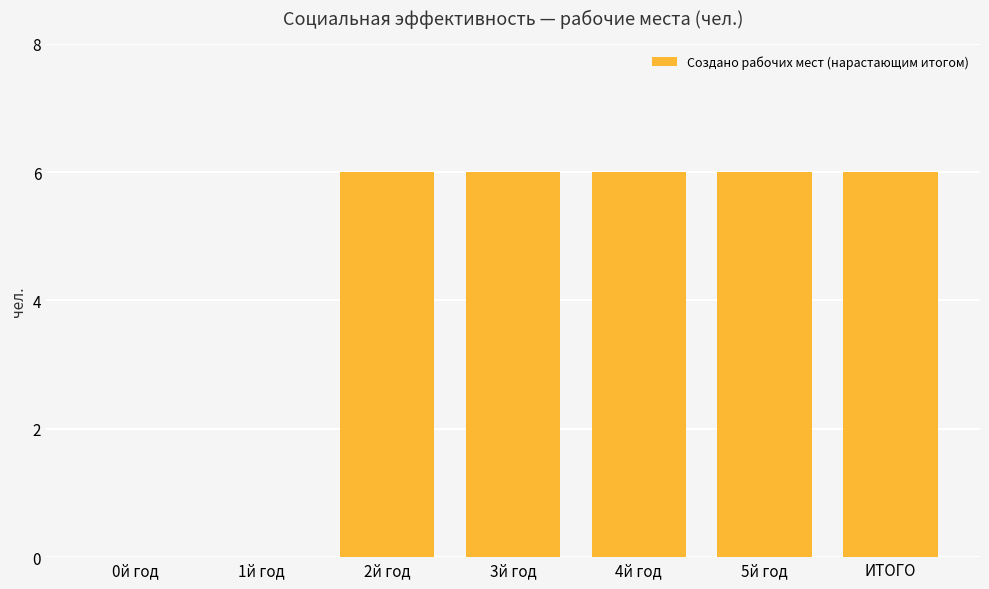

What is the sum of all values?

30